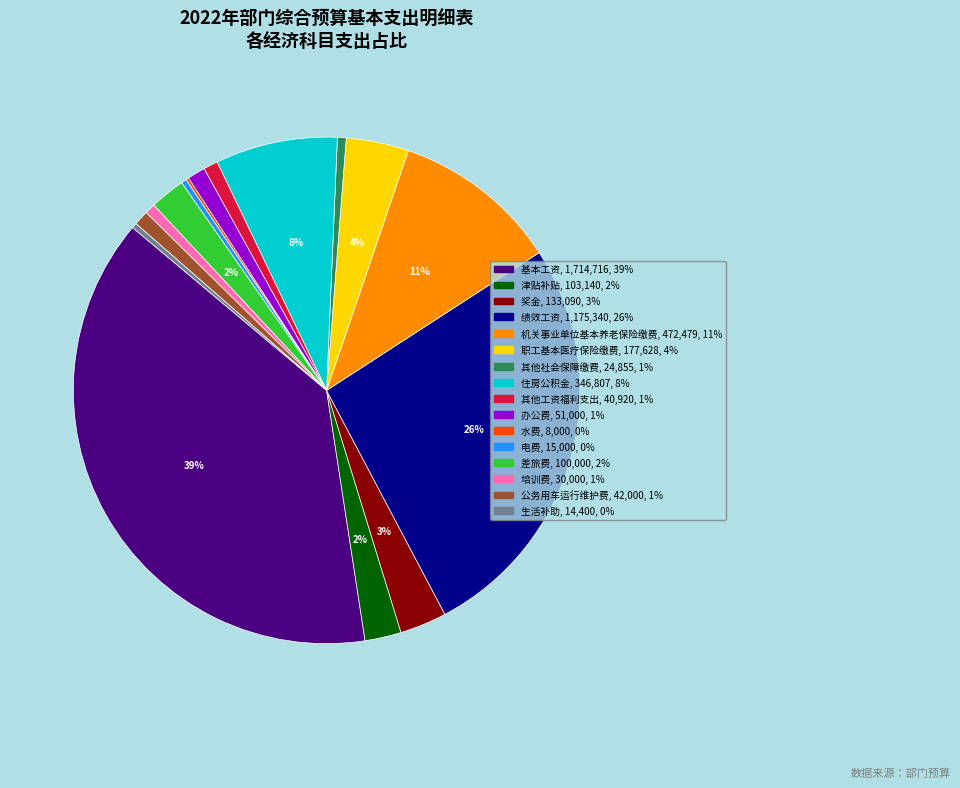

What is the largest slice in the pie chart?

基本工资